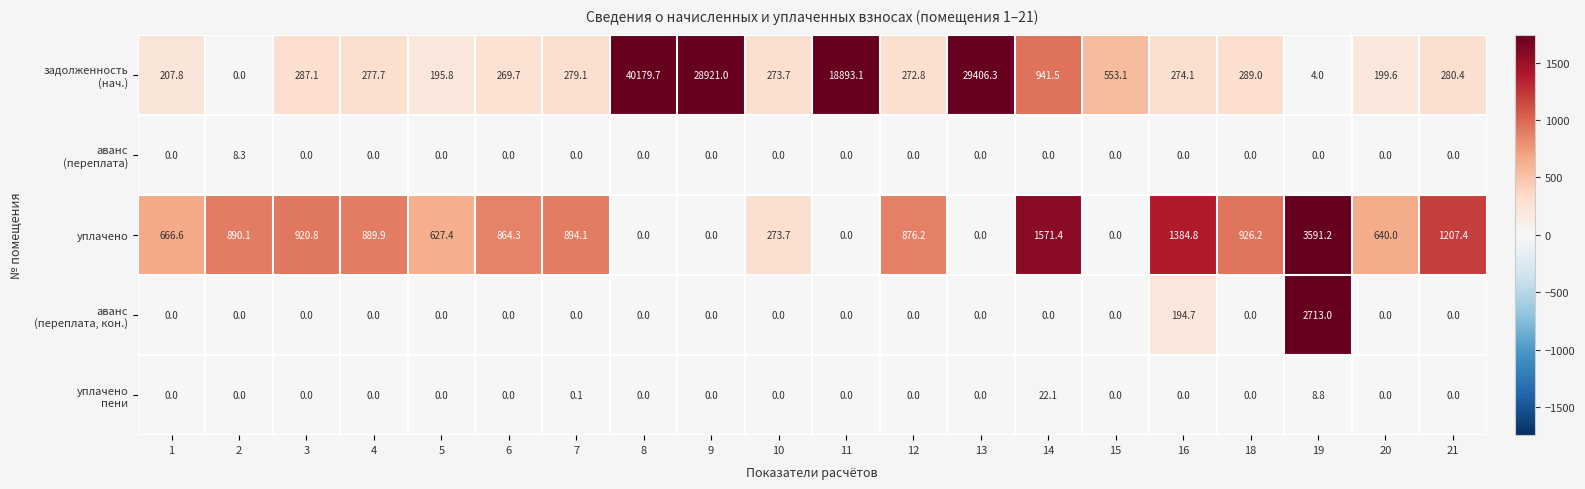

The уплачено series shows 1789.9 at 13. True or false?

False